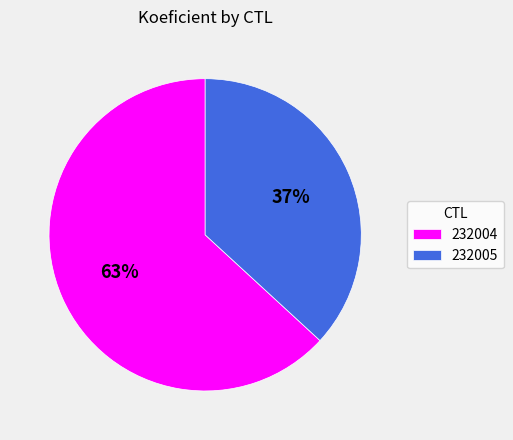

Which slice is the largest?

232004